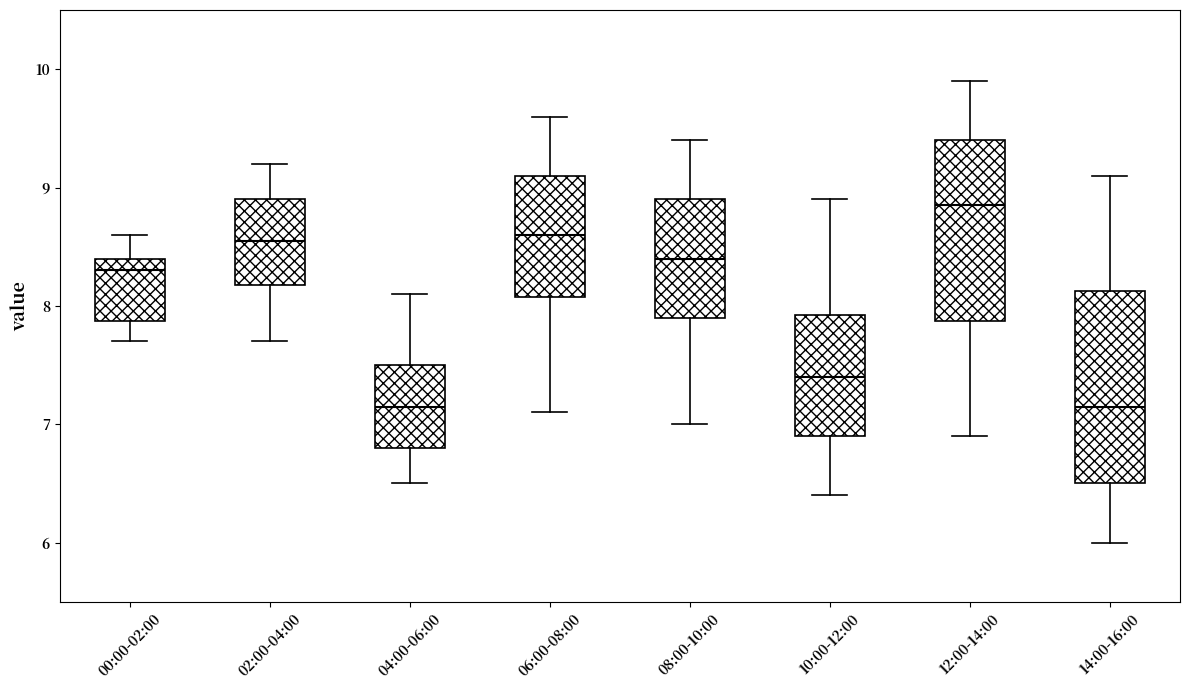

Reading left to right, read every box against the y-axis: the position of its median line, the range the box covers, and the ends of its whiskers. The values are not printed on the chart, so give them approximately, as read against the axis.

00:00-02:00: median 8.3, box 7.9 to 8.4, whiskers 7.7 to 8.6
02:00-04:00: median 8.6, box 8.2 to 8.9, whiskers 7.7 to 9.2
04:00-06:00: median 7.2, box 6.8 to 7.5, whiskers 6.5 to 8.1
06:00-08:00: median 8.6, box 8.1 to 9.1, whiskers 7.1 to 9.6
08:00-10:00: median 8.4, box 7.9 to 8.9, whiskers 7.0 to 9.4
10:00-12:00: median 7.4, box 6.9 to 7.9, whiskers 6.4 to 8.9
12:00-14:00: median 8.9, box 7.9 to 9.4, whiskers 6.9 to 9.9
14:00-16:00: median 7.2, box 6.5 to 8.1, whiskers 6.0 to 9.1